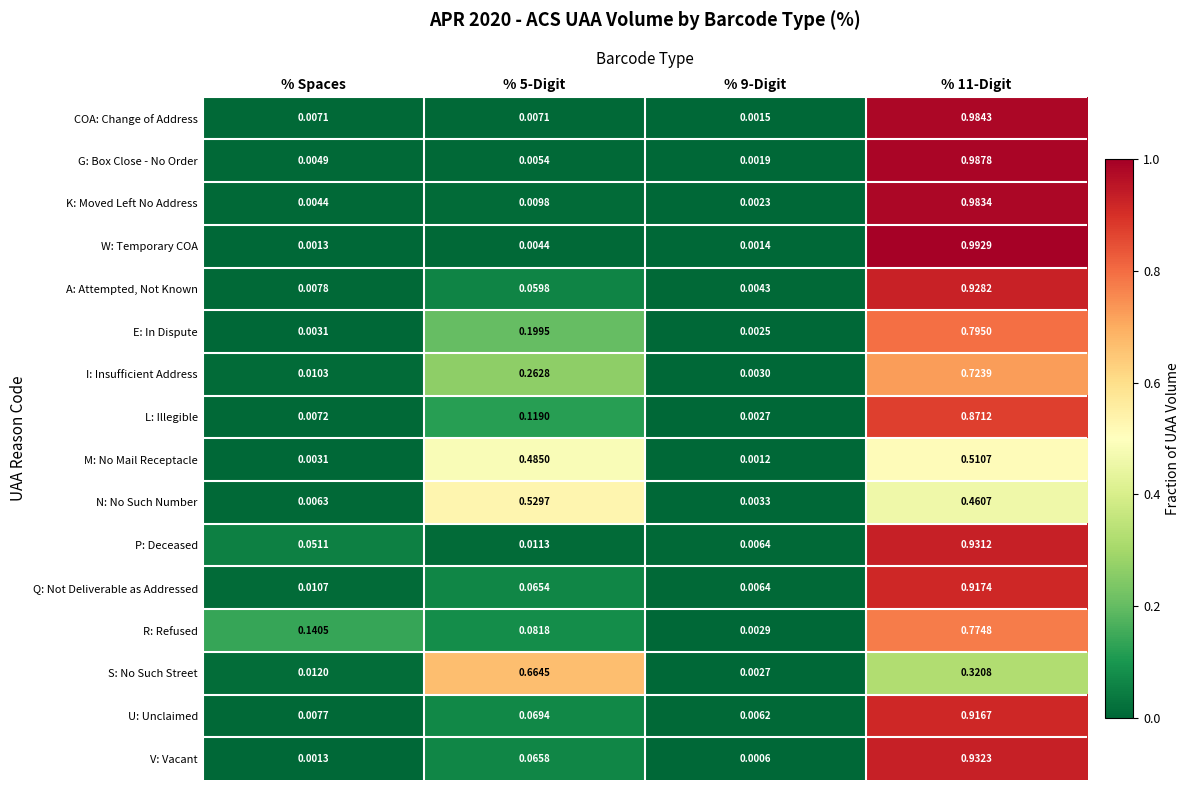

List the series in order of their peak value, highest first.

W: Temporary COA, G: Box Close - No Order, COA: Change of Address, K: Moved Left No Address, V: Vacant, P: Deceased, A: Attempted, Not Known, Q: Not Deliverable as Addressed, U: Unclaimed, L: Illegible, E: In Dispute, R: Refused, I: Insufficient Address, S: No Such Street, N: No Such Number, M: No Mail Receptacle